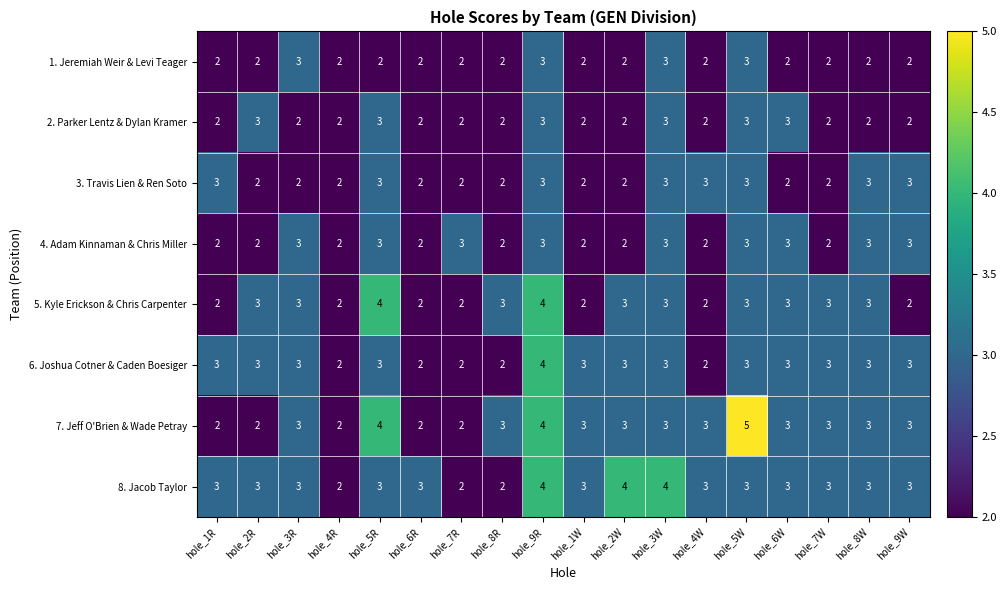

What value does the 3. Travis Lien & Ren Soto series have at hole_5W?

3